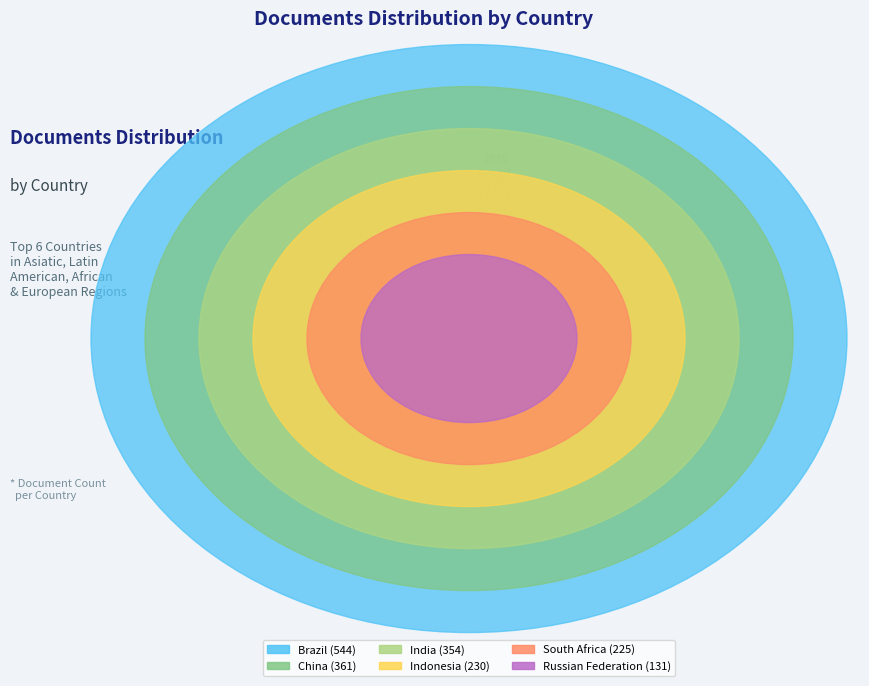

What is the change in value from India to Russian Federation?

-223